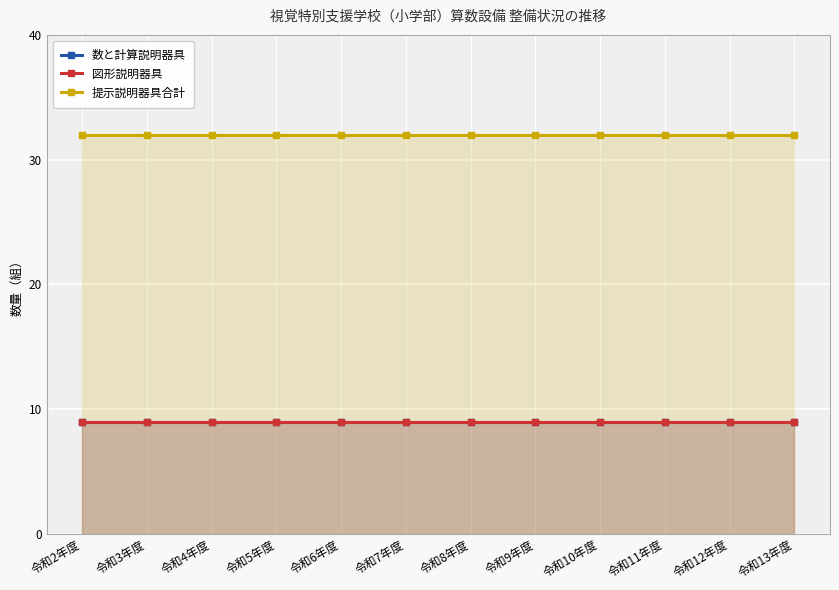

The value of 図形説明器具 at 令和5年度 is 9. True or false?

True